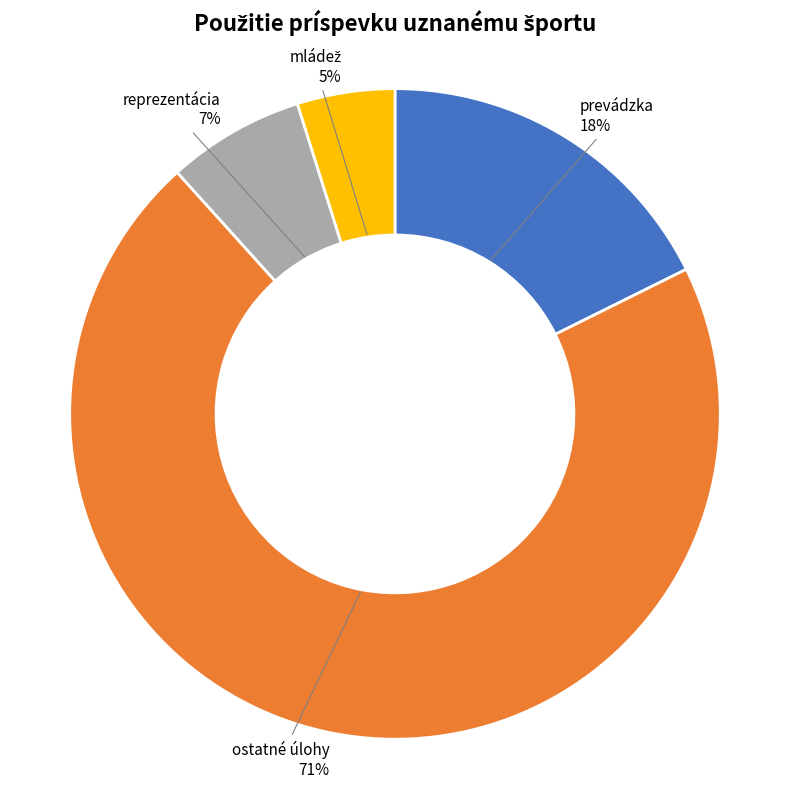

To the nearest percent, what is the average slice percentage?

25%